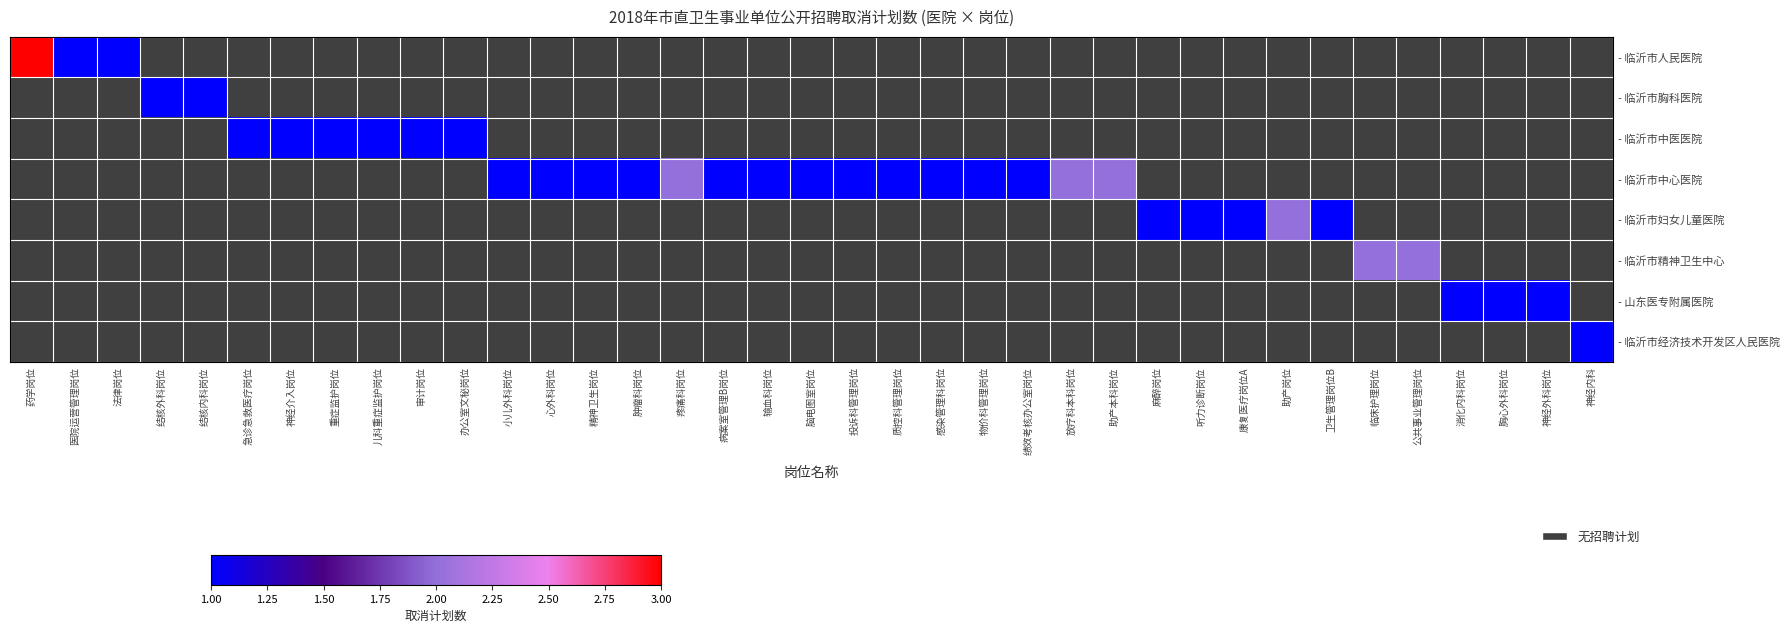

Is the value of - 临沂市经济技术开发区人民医院 at 医院运营管理岗位 greater than the value of - 临沂市精神卫生中心 at 卫生管理岗位B?

No